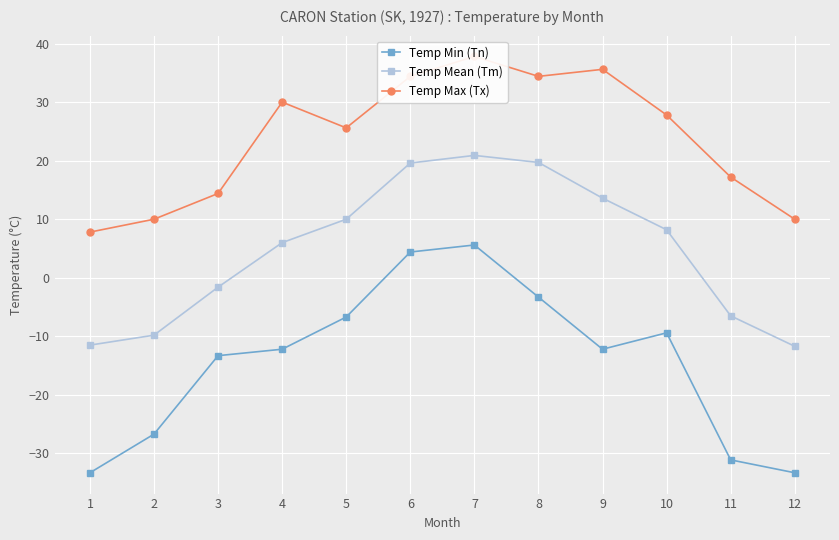

Which series has the largest total across all categories?

Temp Max (Tx)